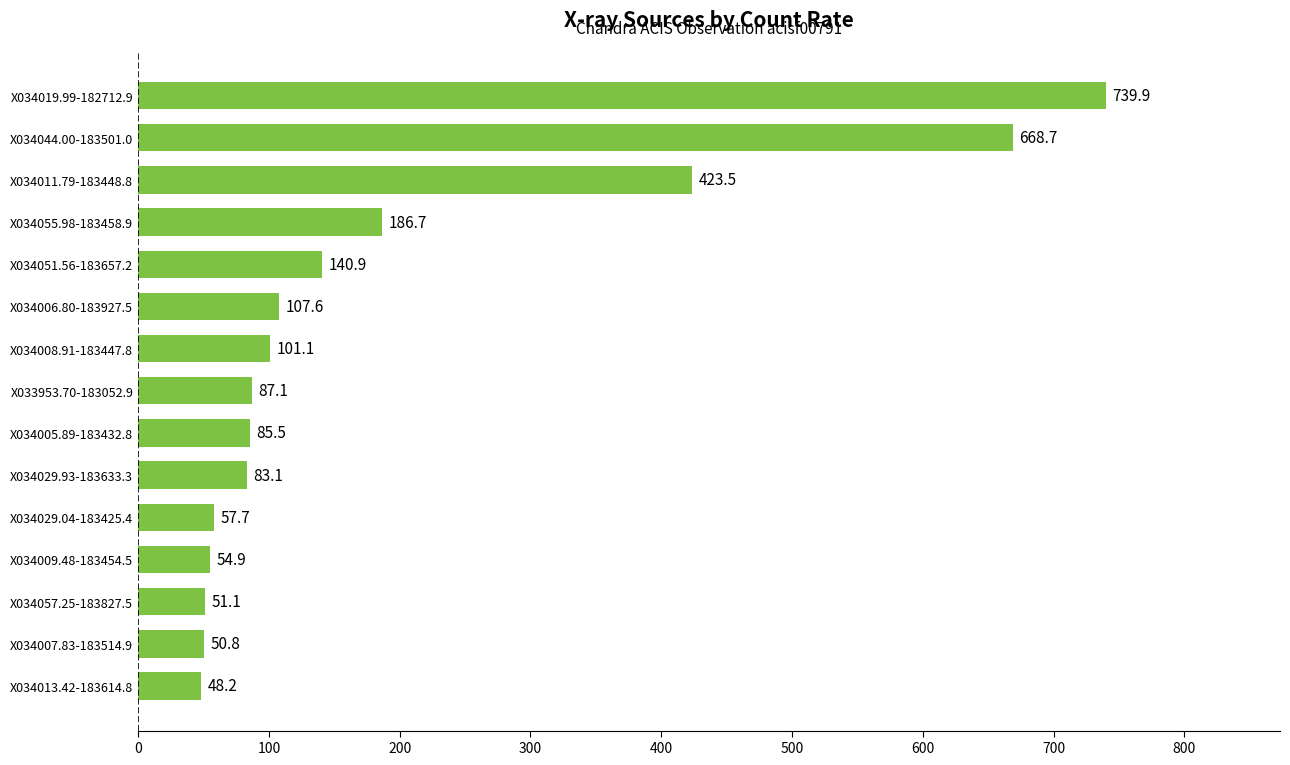

What is the change in value from X034009.48-183454.5 to X034011.79-183448.8?

+368.6